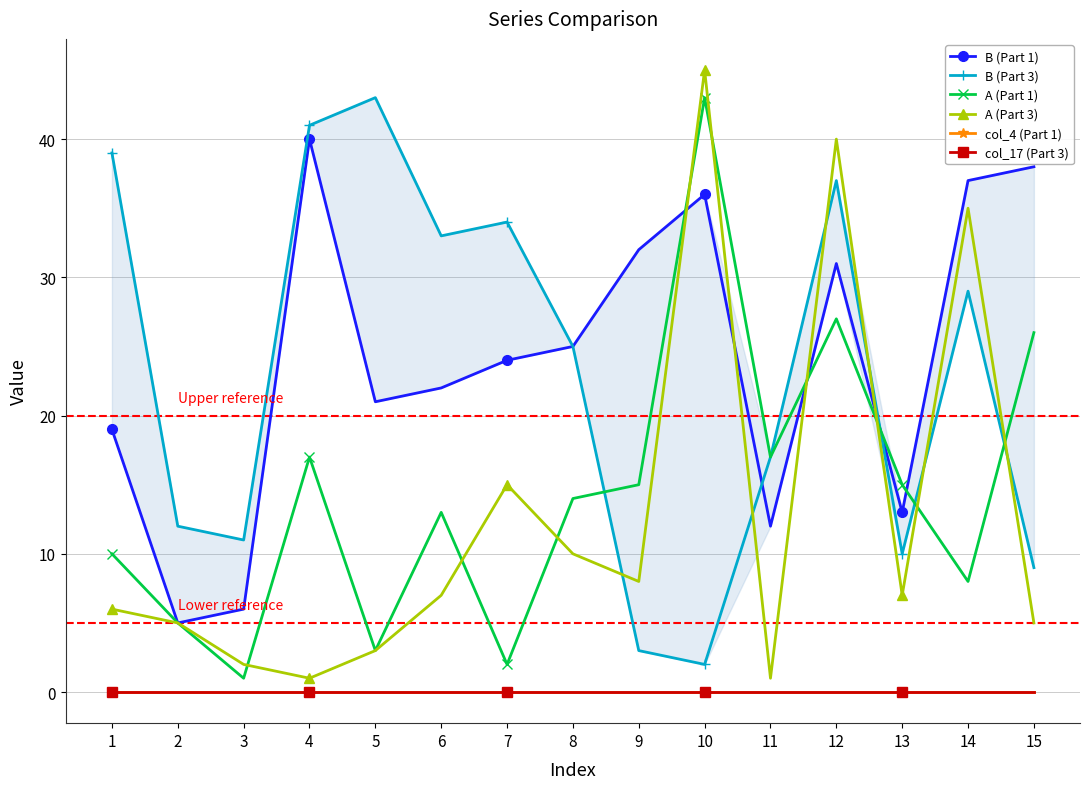

What is the maximum value for A (Part 3)?

45